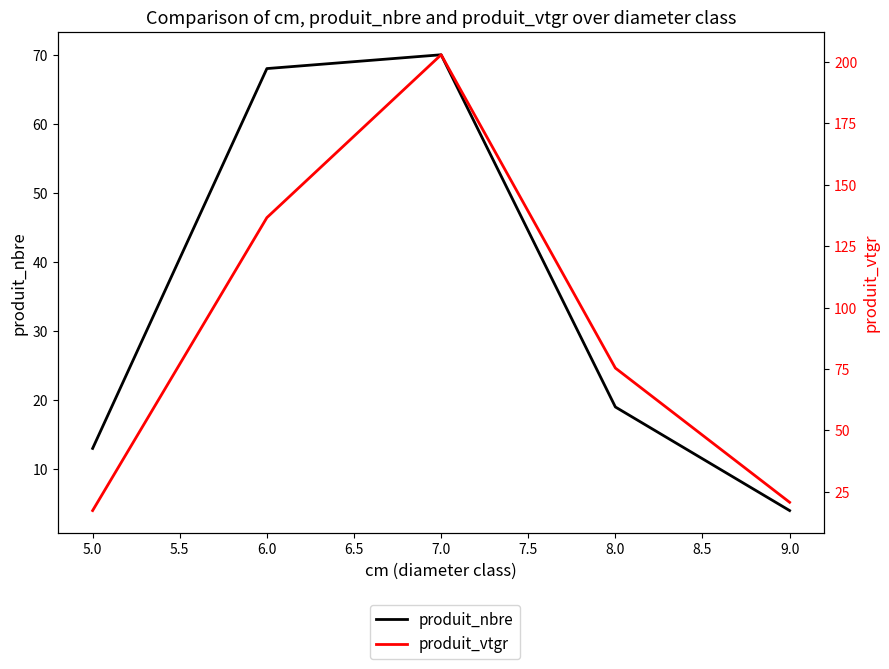

What is the maximum value shown in the chart?

203.0